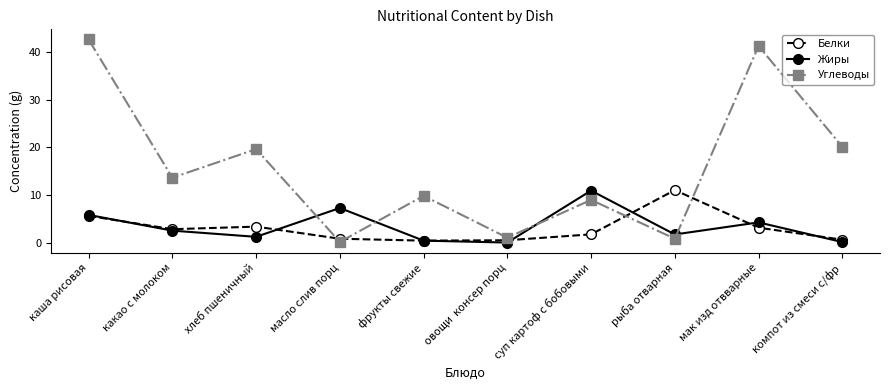

What is the approximate value of Белки at фрукты свежие?

0.4